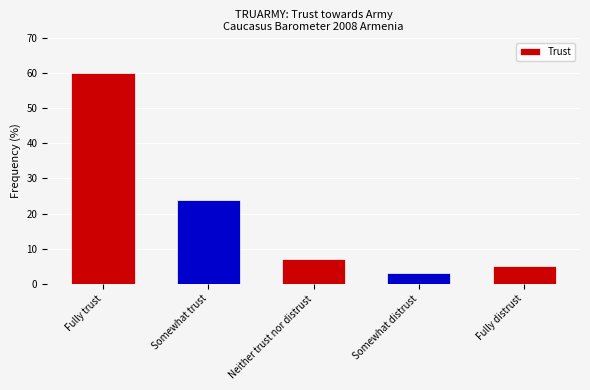

Reading right to left, what are all the values shown in this chart?

5	3	7	24	60